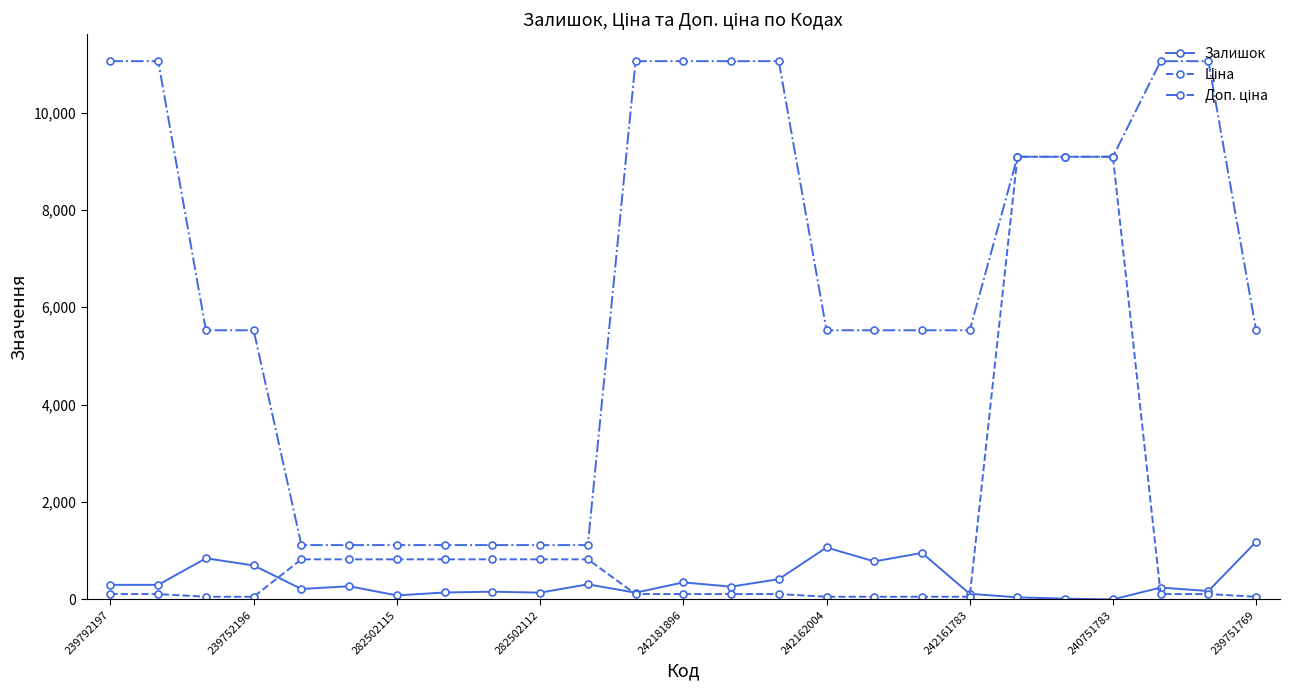

Does the chart have visible grid lines?

No